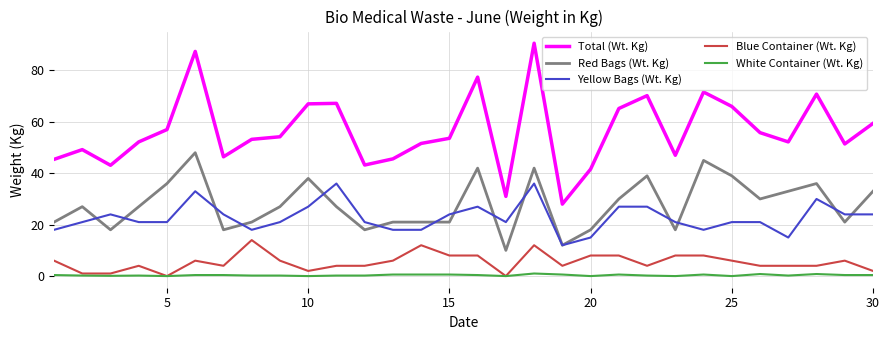

What is the minimum value for Red Bags (Wt. Kg)?

10.0